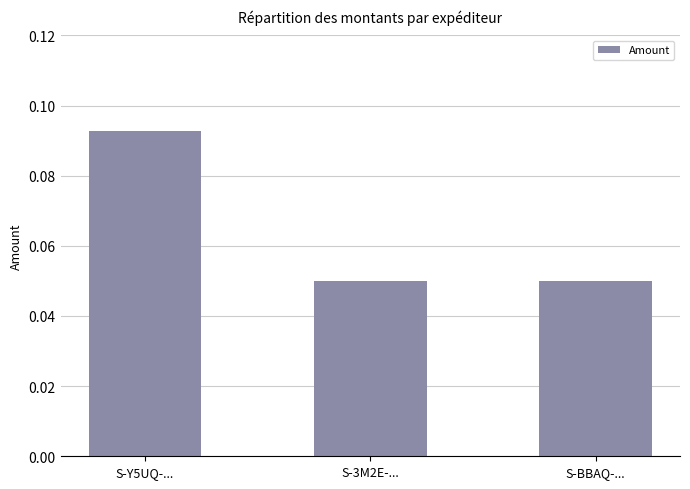

Is it true that the value at S-Y5UQ-... is 0.0?

False